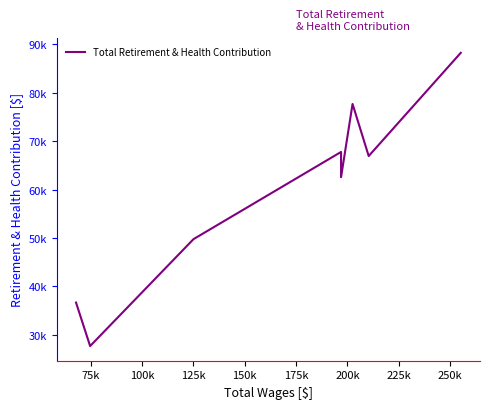

Count the number of values greater than 66951.

3